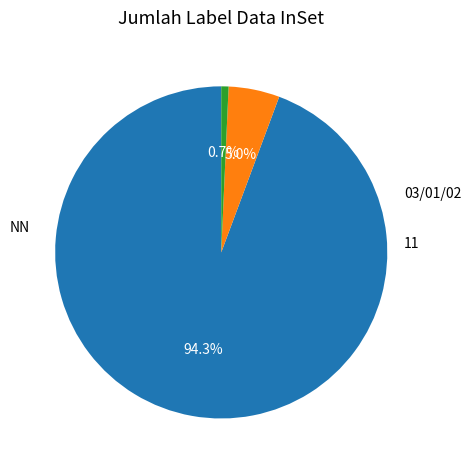

To the nearest percent, what is the difference between the largest and smallest slice percentages?

94%